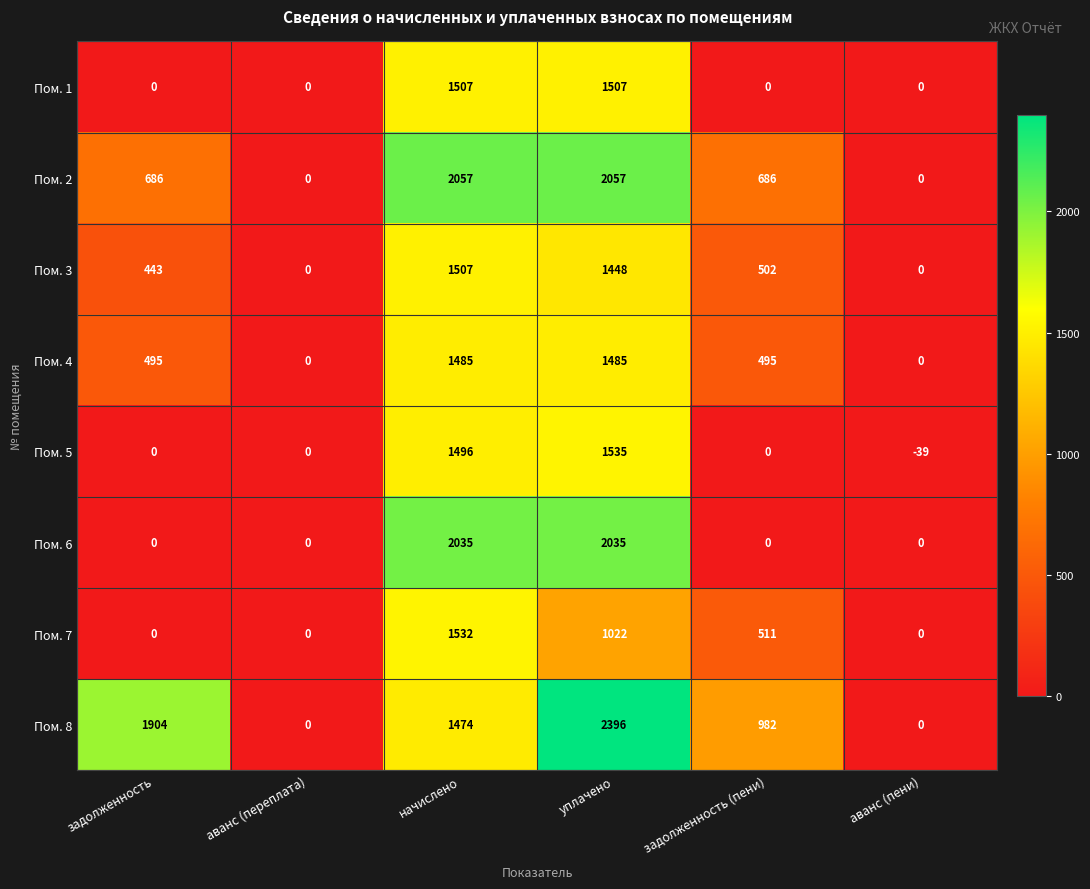

What is the minimum value shown in the chart?

-39